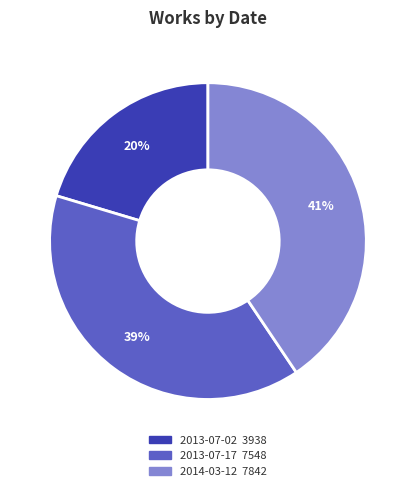

Between 2013-07-17 and 2014-03-12, which is larger?

2014-03-12